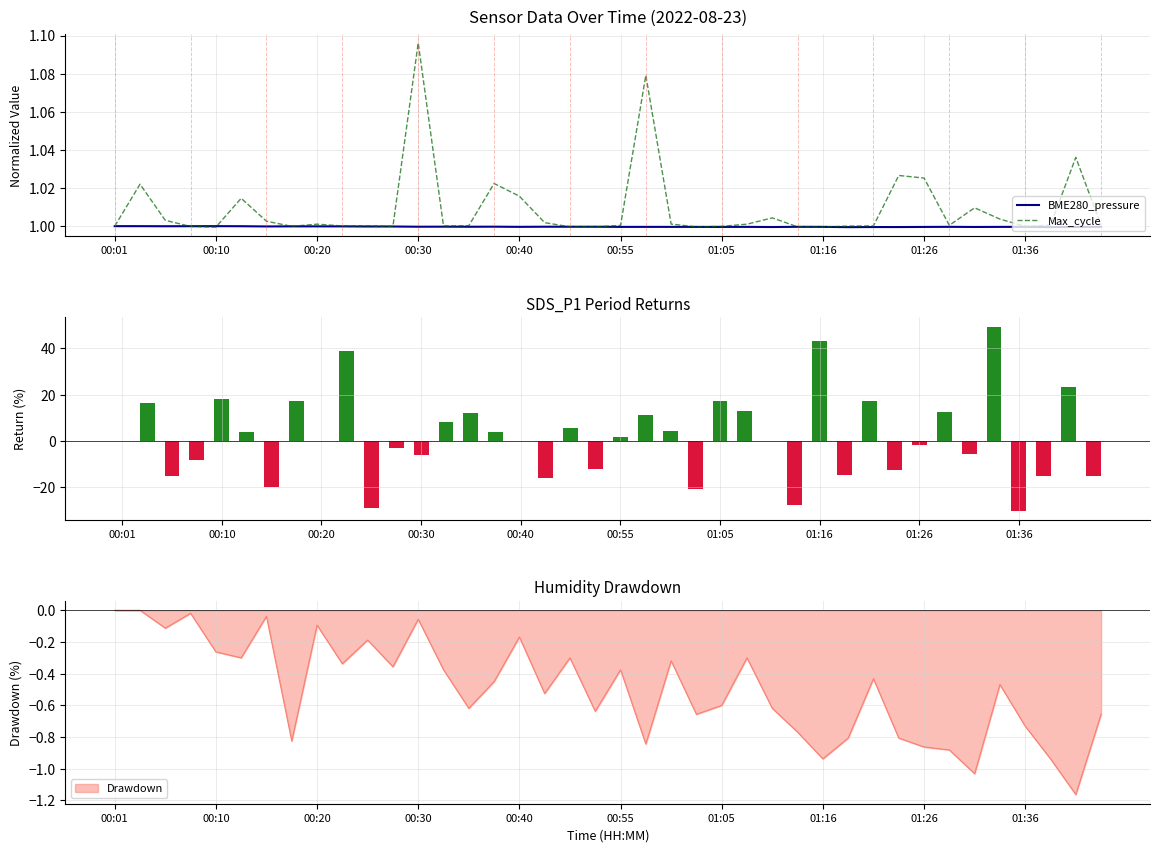

Reading left to right, extract all data points from this chart.

BME280_pressure: 1.0	1.0	1.0	1.0	1.0	1.0	1.0	1.0	1.0	1.0	1.0	1.0	1.0	1.0	1.0	1.0	1.0	1.0	1.0	1.0	1.0	1.0	1.0	1.0	1.0	1.0	1.0	1.0	1.0	1.0	1.0	1.0	1.0	1.0	1.0	1.0	1.0	1.0	1.0	1.0
Max_cycle: 1.0	1.0	1.0	1.0	1.0	1.0	1.0	1.0	1.0	1.0	1.0	1.0	1.1	1.0	1.0	1.0	1.0	1.0	1.0	1.0	1.0	1.1	1.0	1.0	1.0	1.0	1.0	1.0	1.0	1.0	1.0	1.0	1.0	1.0	1.0	1.0	1.0	1.0	1.0	1.0
SDS_P1 Returns: 0.0	16.5	-15.0	-8.3	18.2	4.0	-20.1	17.4	0.0	38.8	-28.9	-3.2	-5.9	8.1	12.0	3.8	0.0	-16.2	5.7	-12.3	1.8	11.3	4.1	-20.7	17.3	13.1	0.0	-27.5	43.2	-14.8	17.4	-12.6	-1.6	12.7	-5.5	49.4	-30.2	-15.2	23.4	-15.4